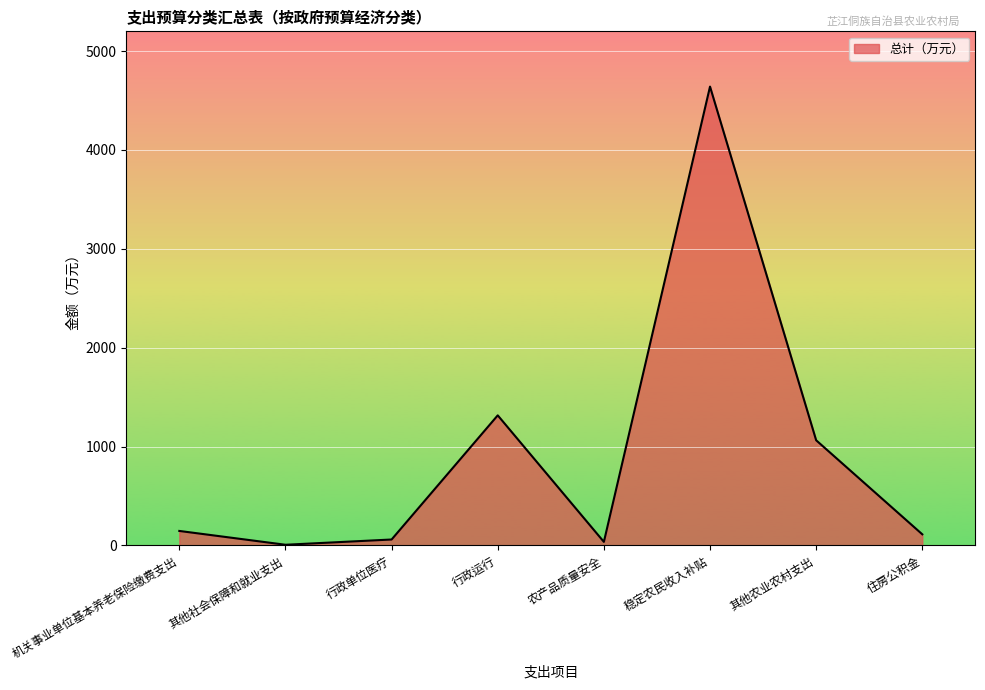

True or false: there are more than 1 points higher than both neighbors.

True